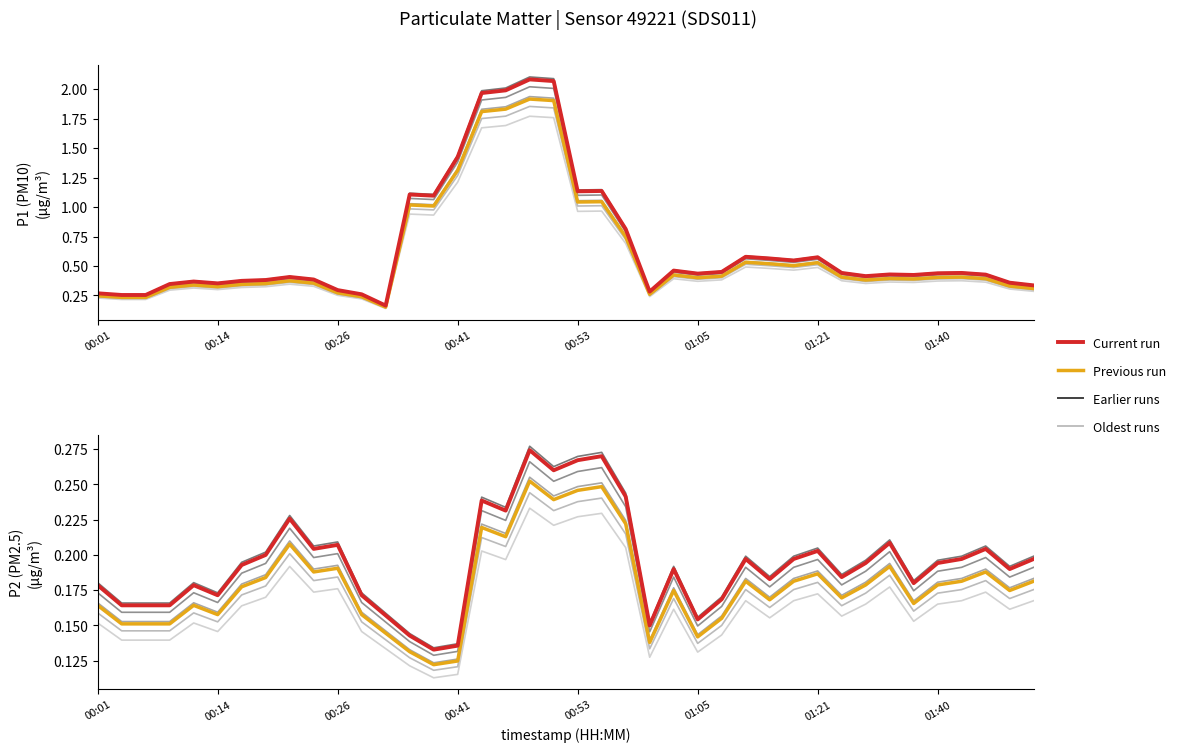

What is the value of the Current run point at the 19th from the left?

0.3